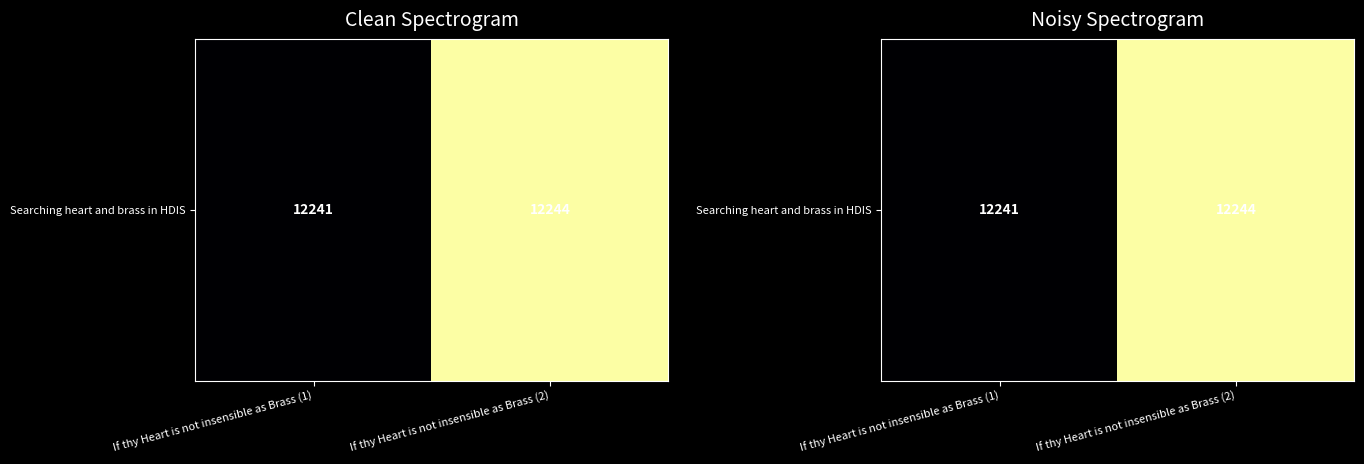

Reading left to right, list all the values displayed in this chart.

12241	12244